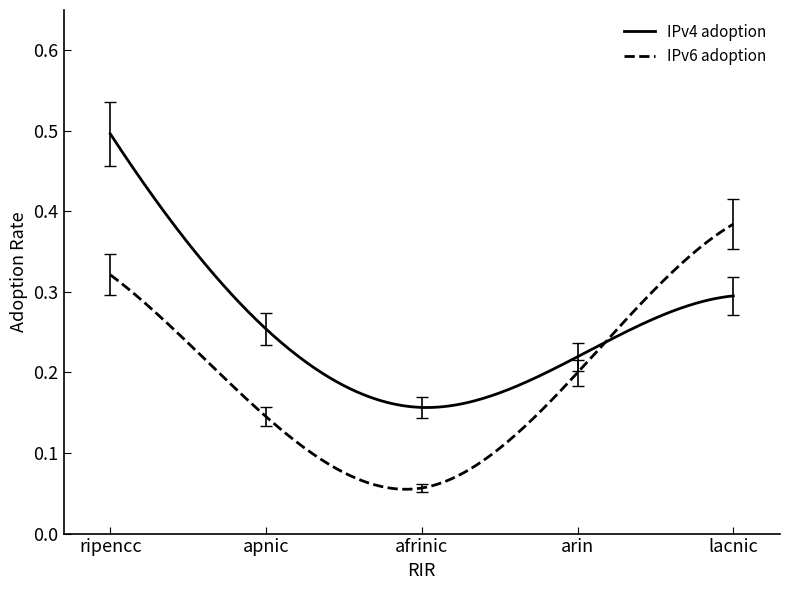

Does the chart have visible grid lines?

No